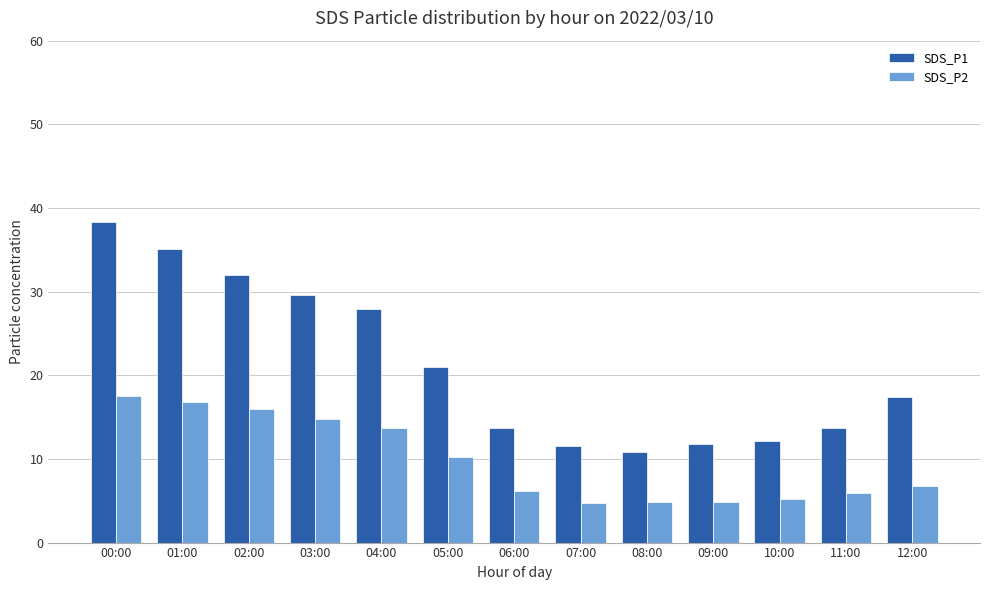

At which category is the sum across all series the highest?

00:00